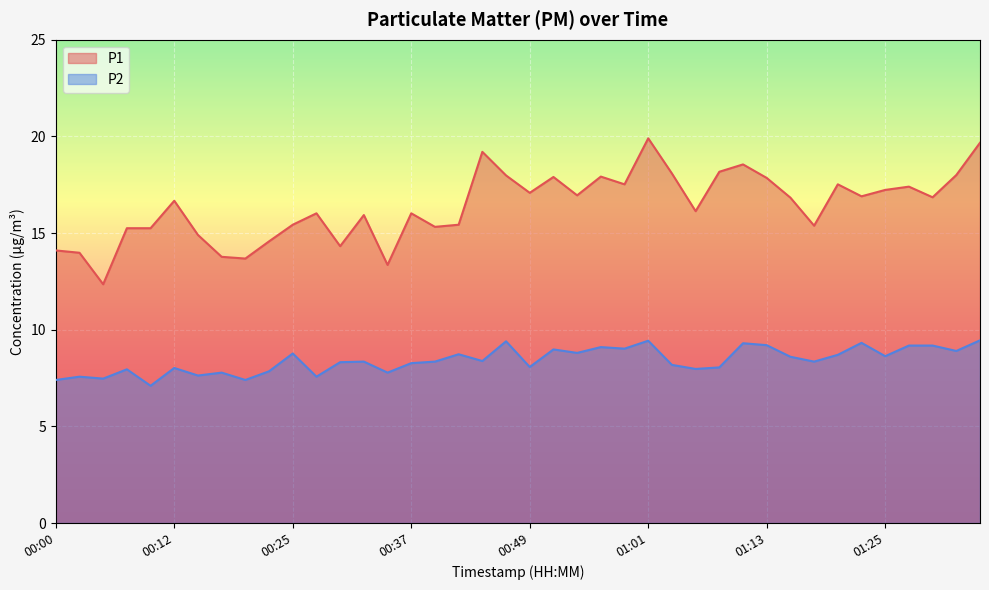

How many data points does each series have?

40